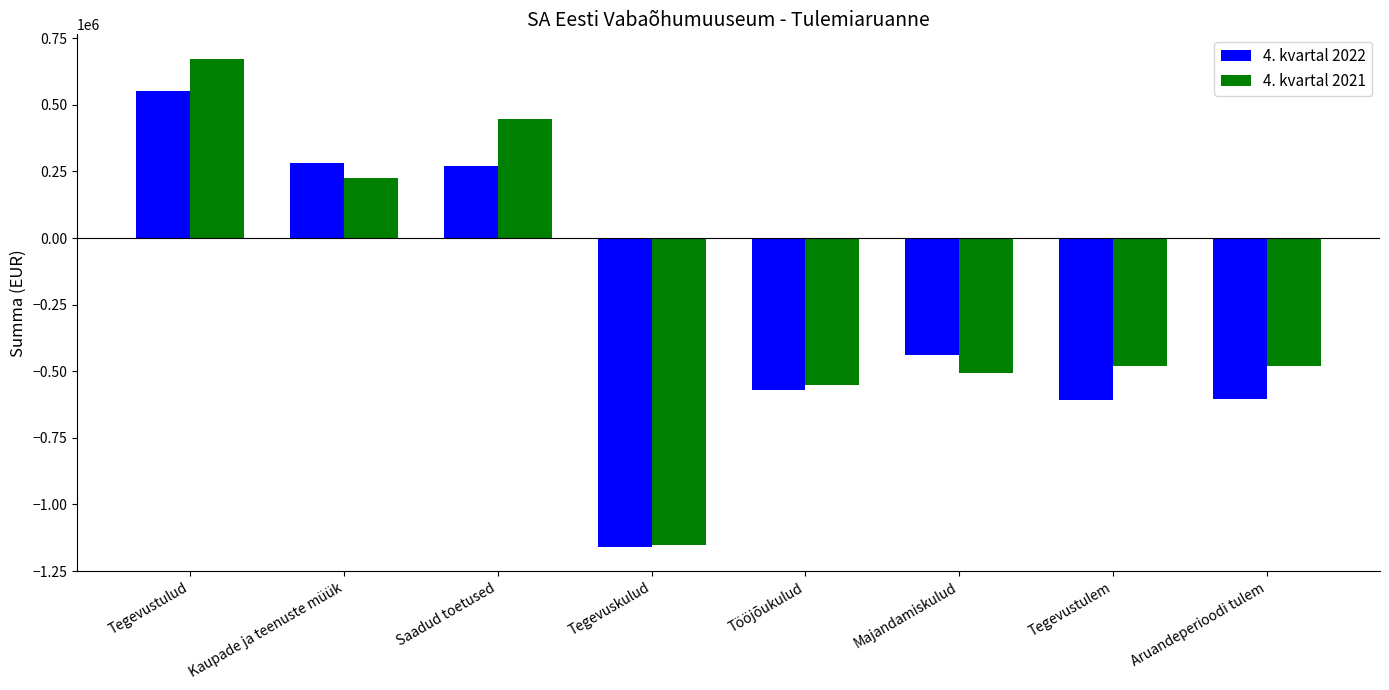

What position from the left is Tegevustulem?

7